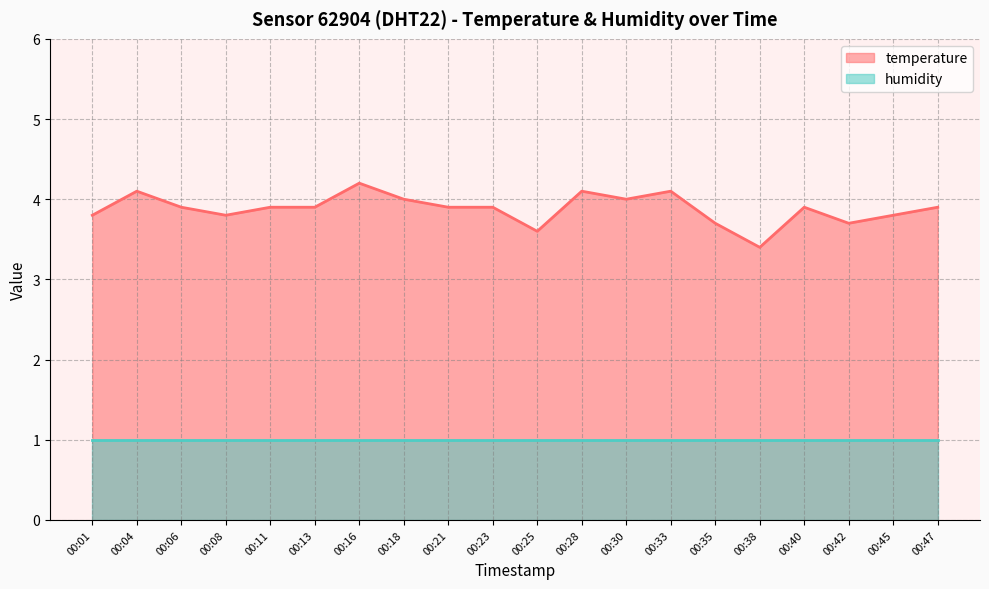

Which has a higher value, 00:23 or 00:16?

00:16